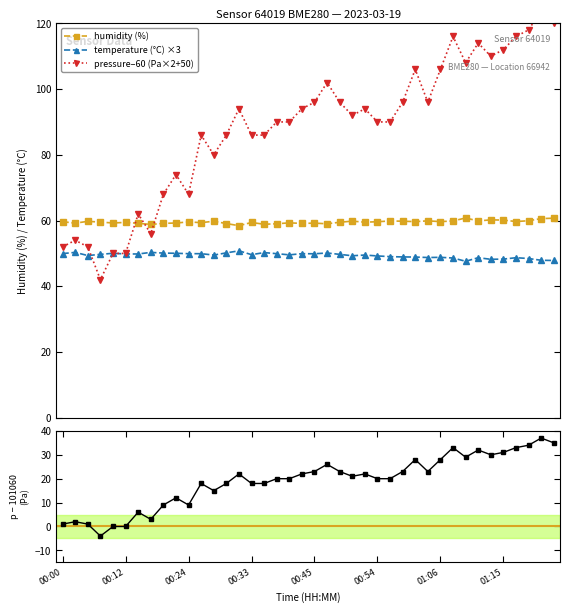

How many data points in humidity (%) are less than 59?

3